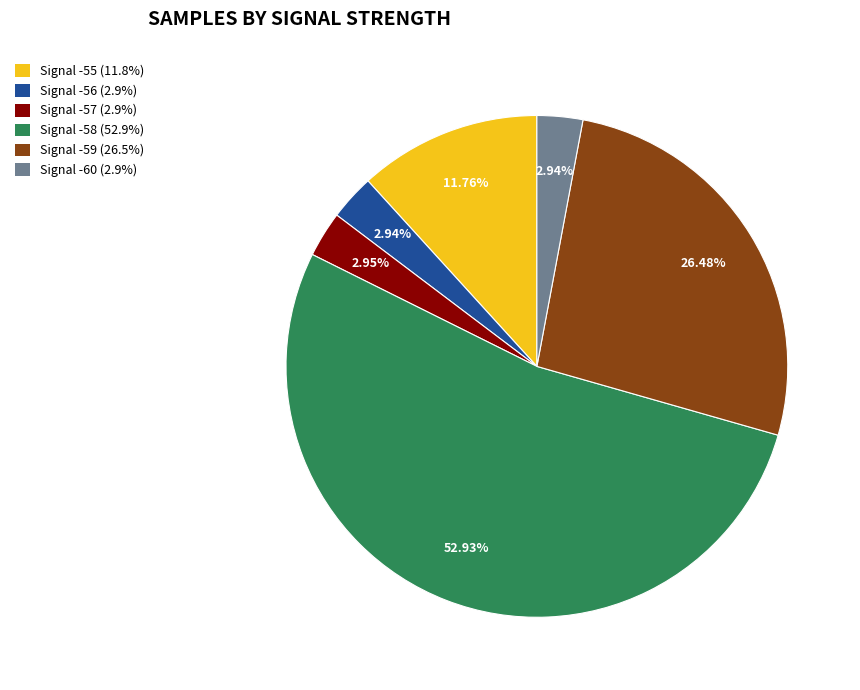

Does any single category account for the majority?

Yes